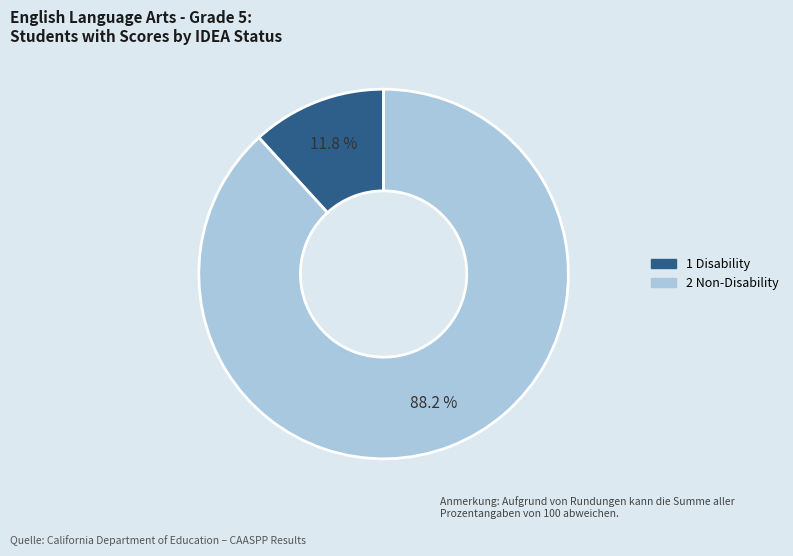

Does any single category account for the majority?

Yes